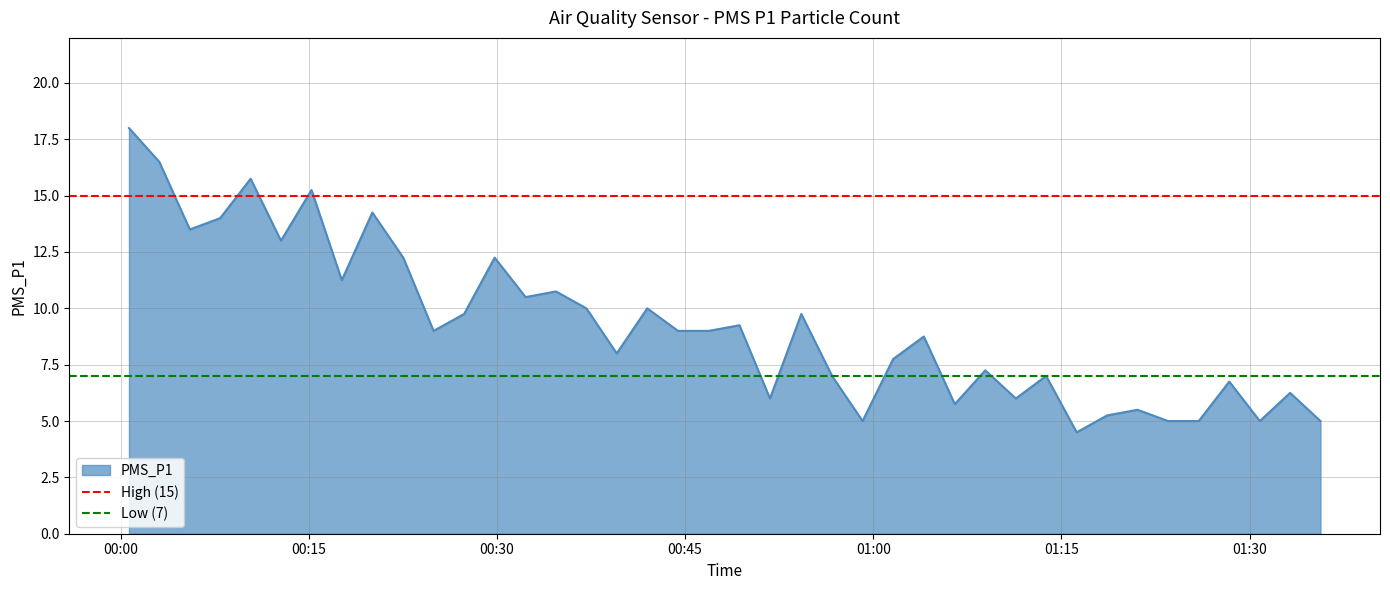

What is the lowest value of the High (15) series?

15